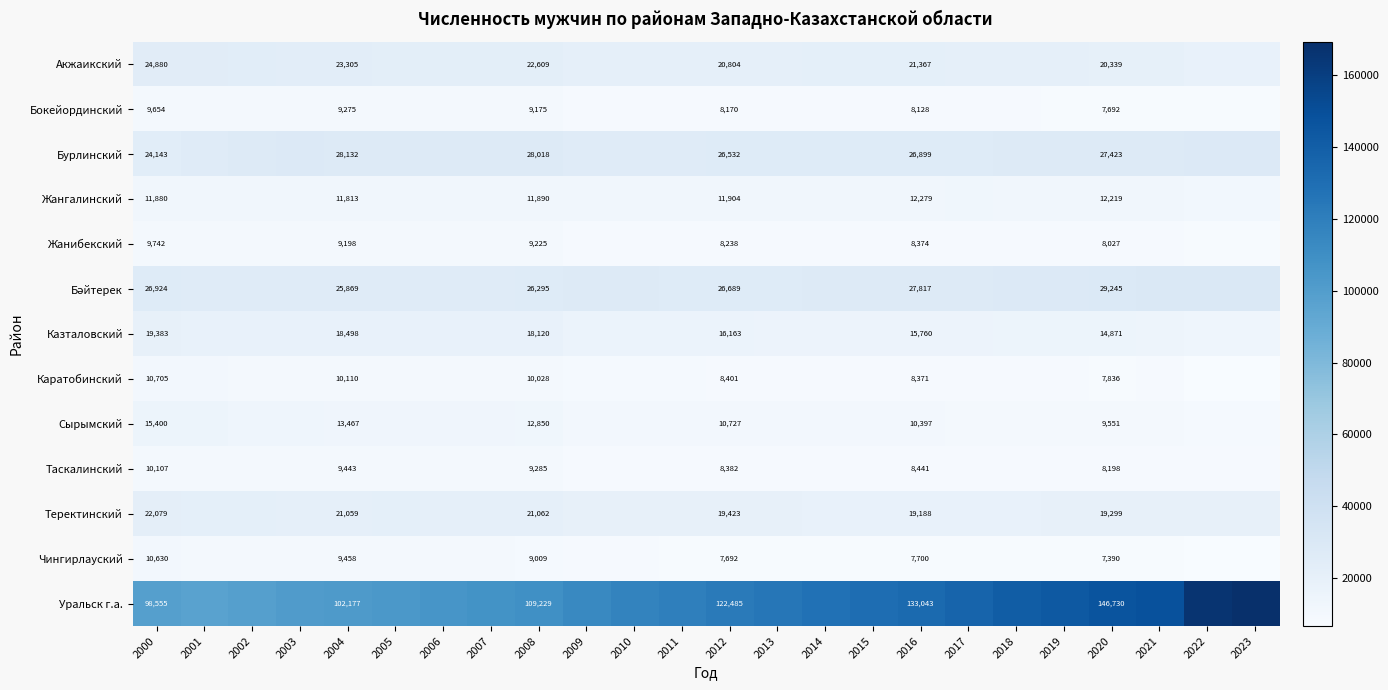

True or false: Каратобинский has a value of 4284 at 2000.

False